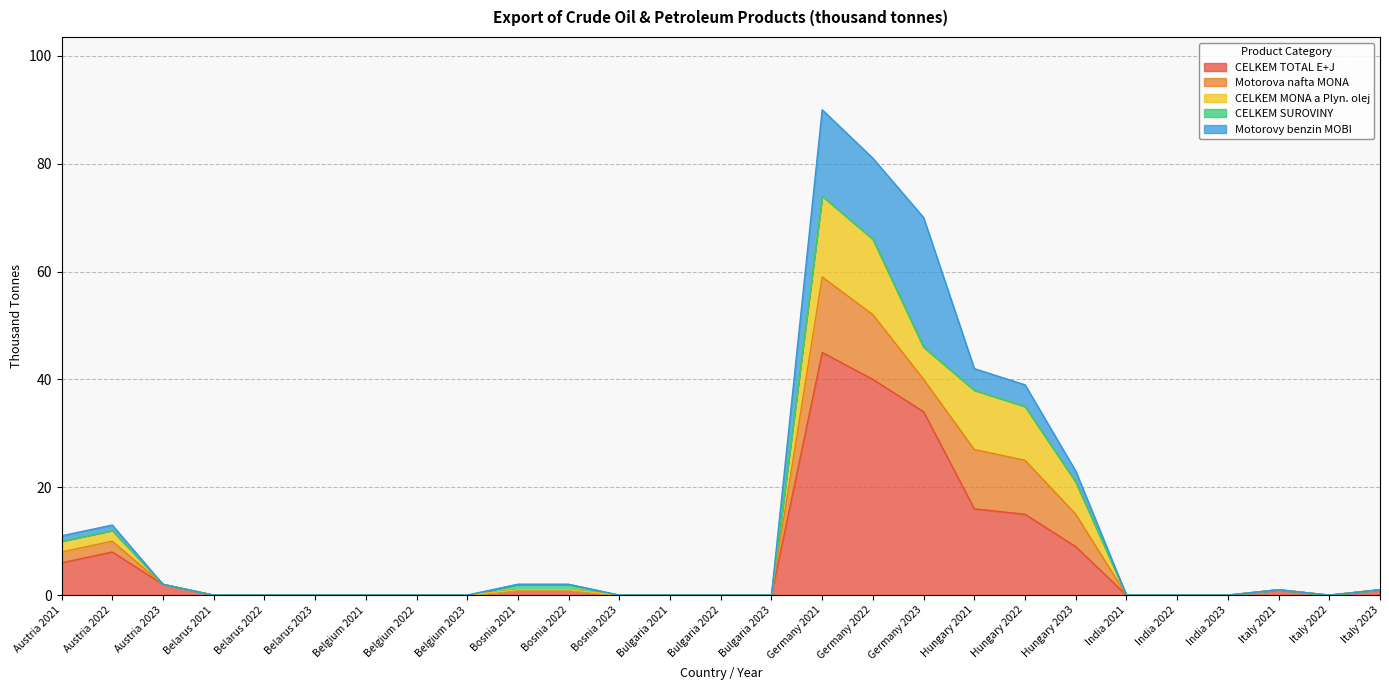

Does the chart display data point markers on the line(s)?

No